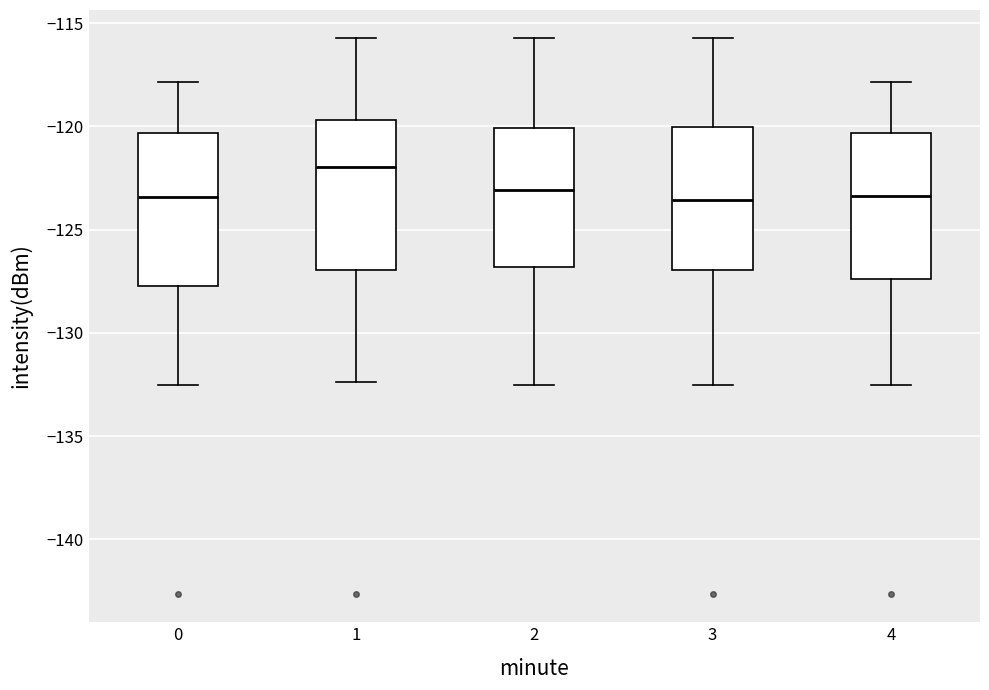

Reading left to right, read every box against the y-axis: the position of its median line, the range the box covers, and the ends of its whiskers. The values are not printed on the chart, so give them approximately, as read against the axis.

0: median -123.5, box -127.5 to -120.5, whiskers -132.5 to -118.0
1: median -122.0, box -127.0 to -119.5, whiskers -132.5 to -115.5
2: median -123.0, box -127.0 to -120.0, whiskers -132.5 to -115.5
3: median -123.5, box -127.0 to -120.0, whiskers -132.5 to -115.5
4: median -123.5, box -127.5 to -120.5, whiskers -132.5 to -118.0